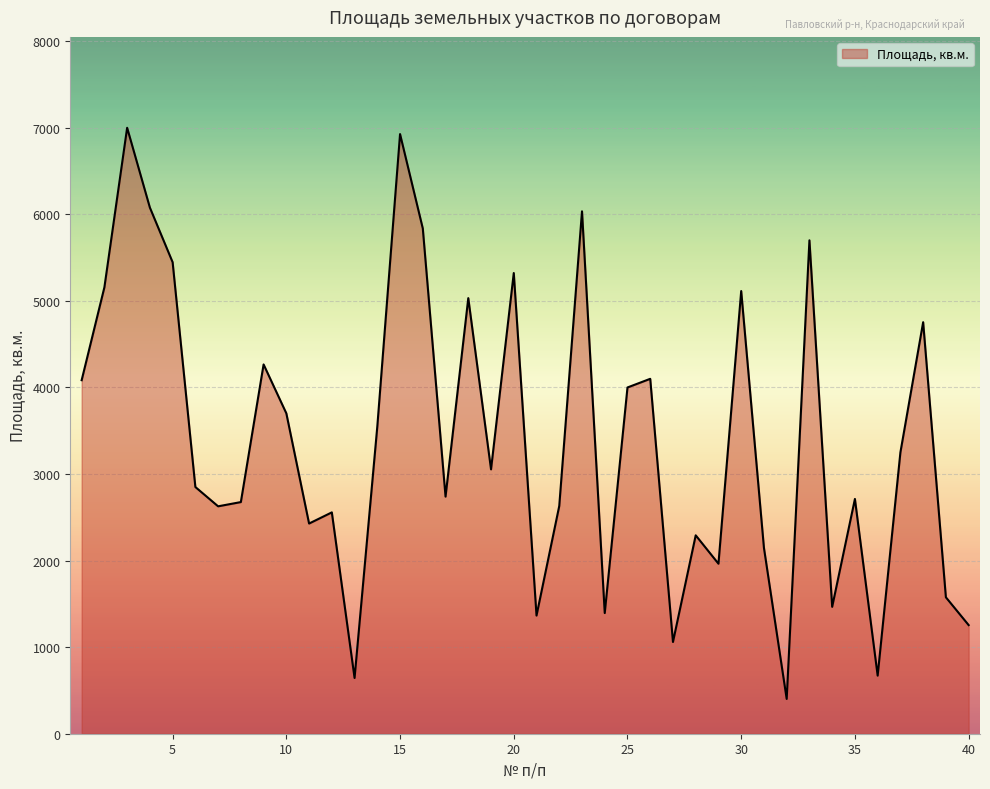

What is the smallest value displayed?

402